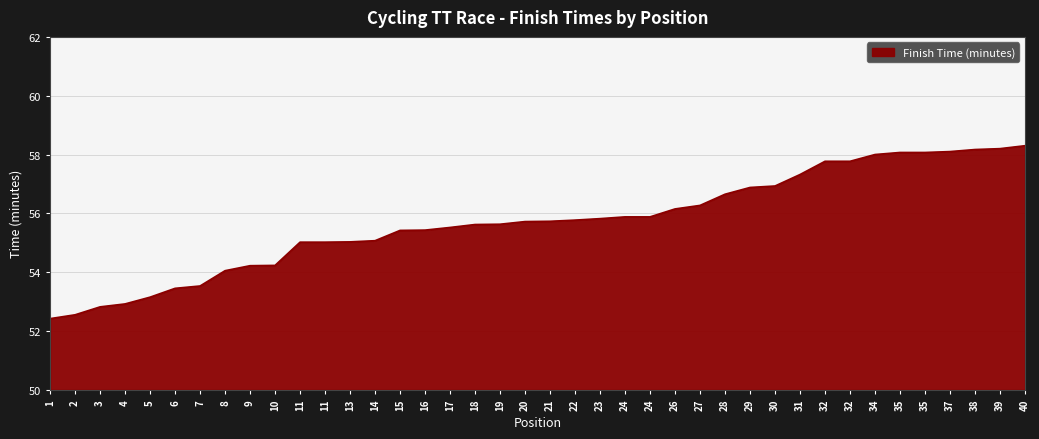

Reading right to left, what are all the values shown in this chart?

58.3	58.2	58.2	58.1	58.1	58.1	58.0	57.8	57.8	57.3	56.9	56.9	56.6	56.3	56.1	55.9	55.9	55.8	55.8	55.7	55.7	55.6	55.6	55.5	55.4	55.4	55.1	55.0	55.0	55.0	54.2	54.2	54.0	53.5	53.5	53.1	52.9	52.8	52.5	52.4